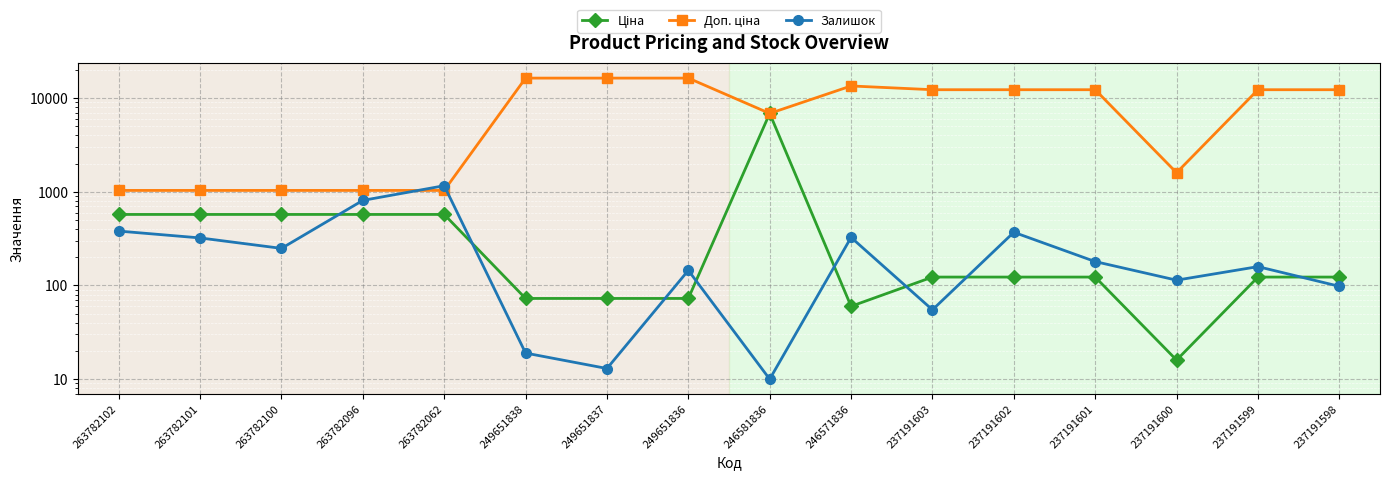

Which category has the highest value in the Доп. ціна series?

249651838